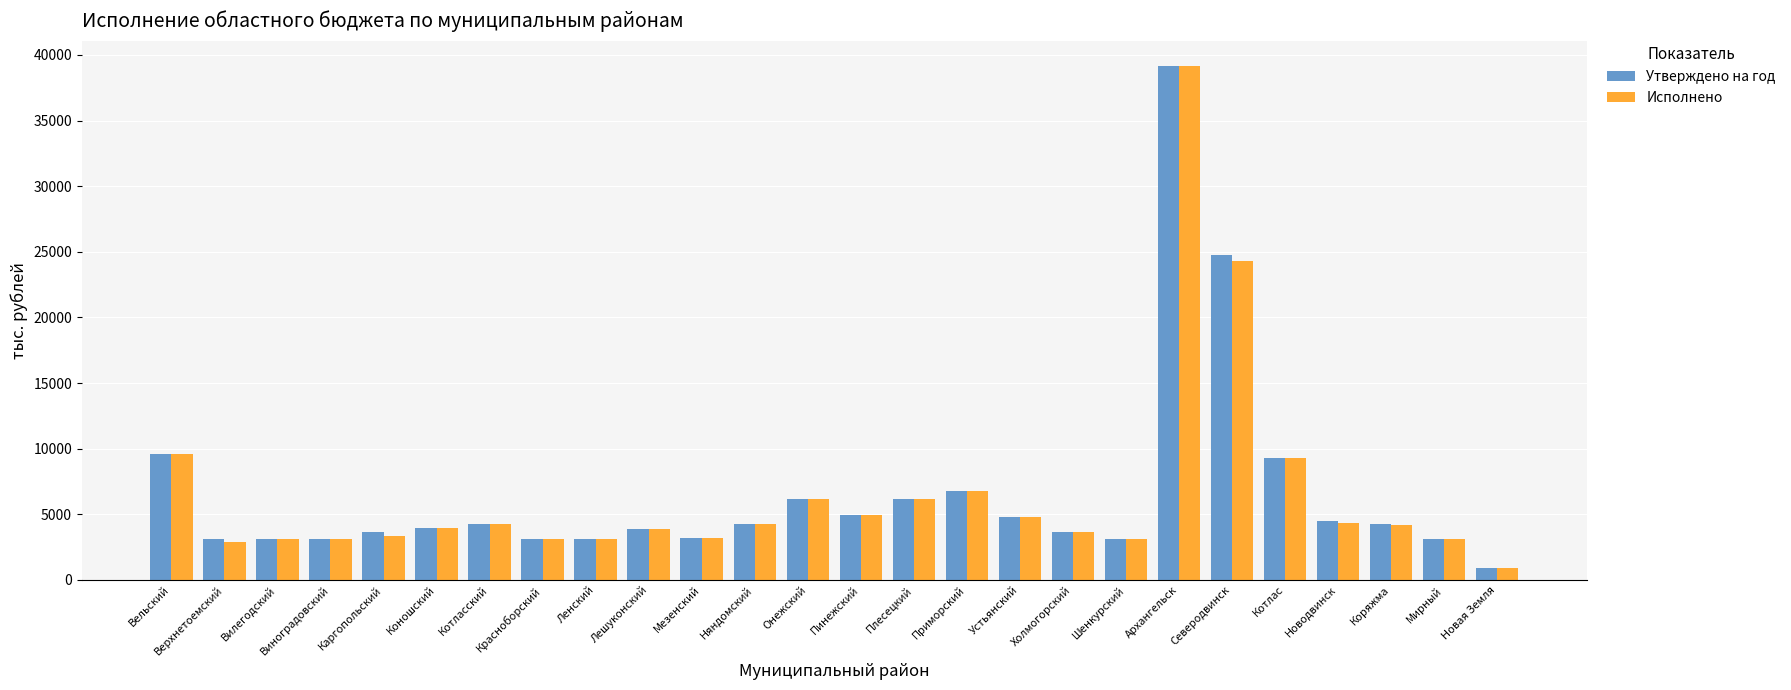

What is the maximum value for Исполнено?

39127.8